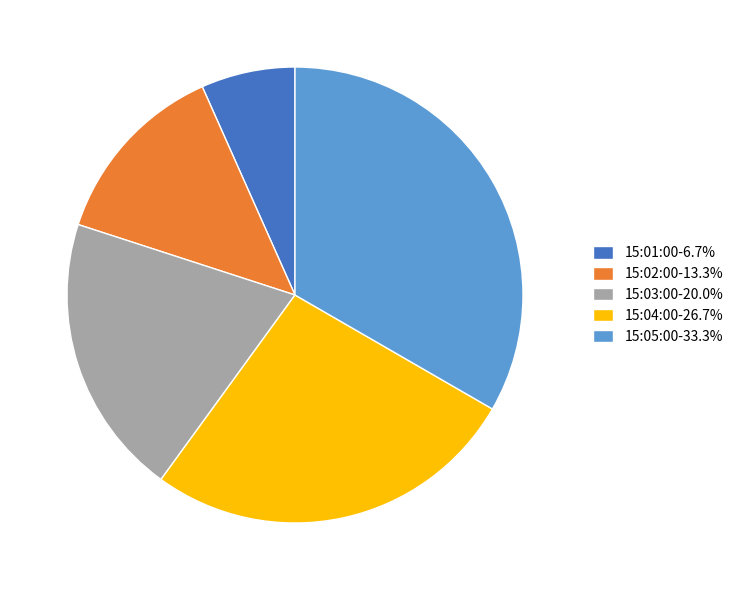

Does any single category account for the majority?

No